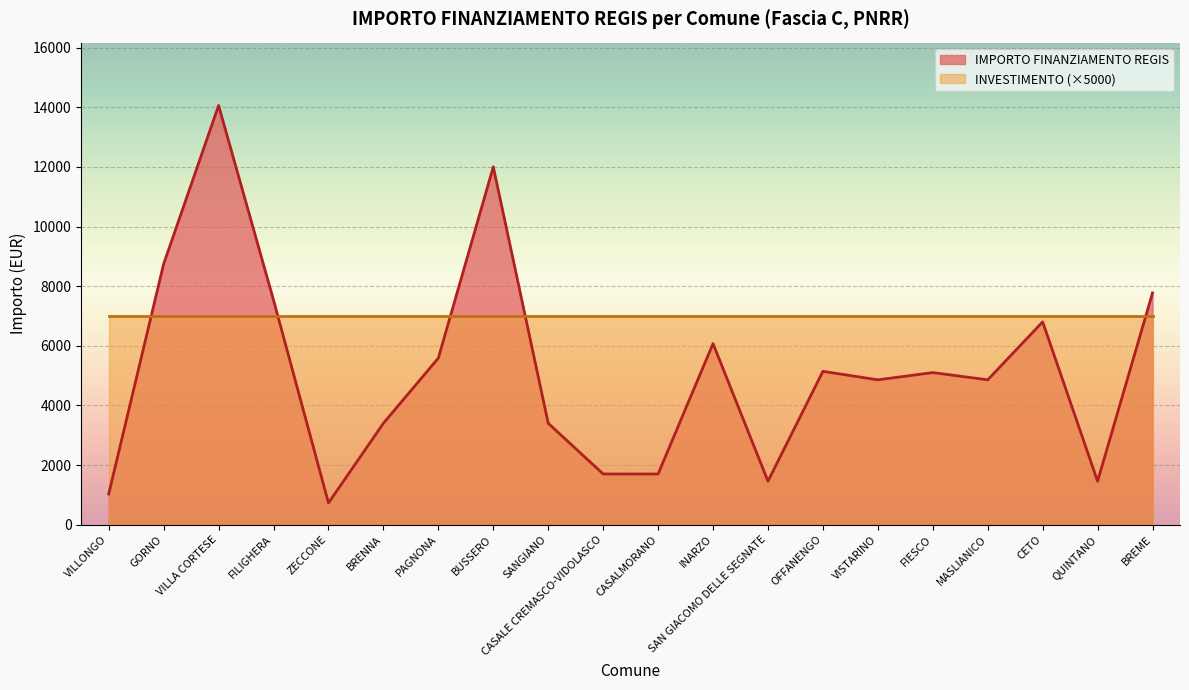

What position from the left is VILLA CORTESE?

3